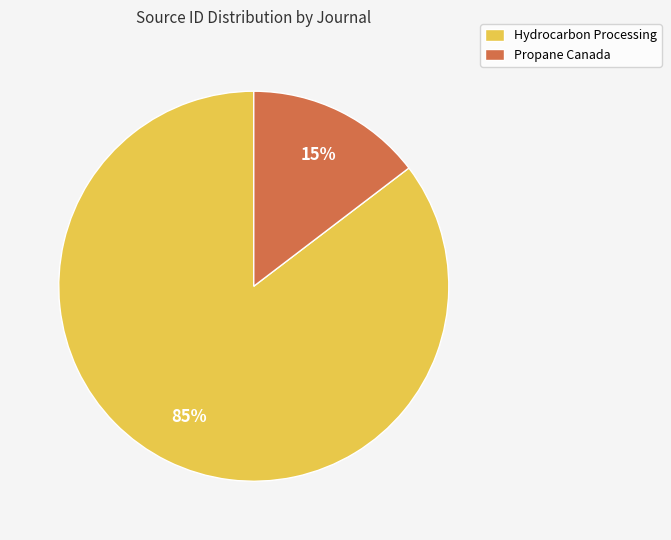

Which slice represents more than half of the pie?

Hydrocarbon Processing